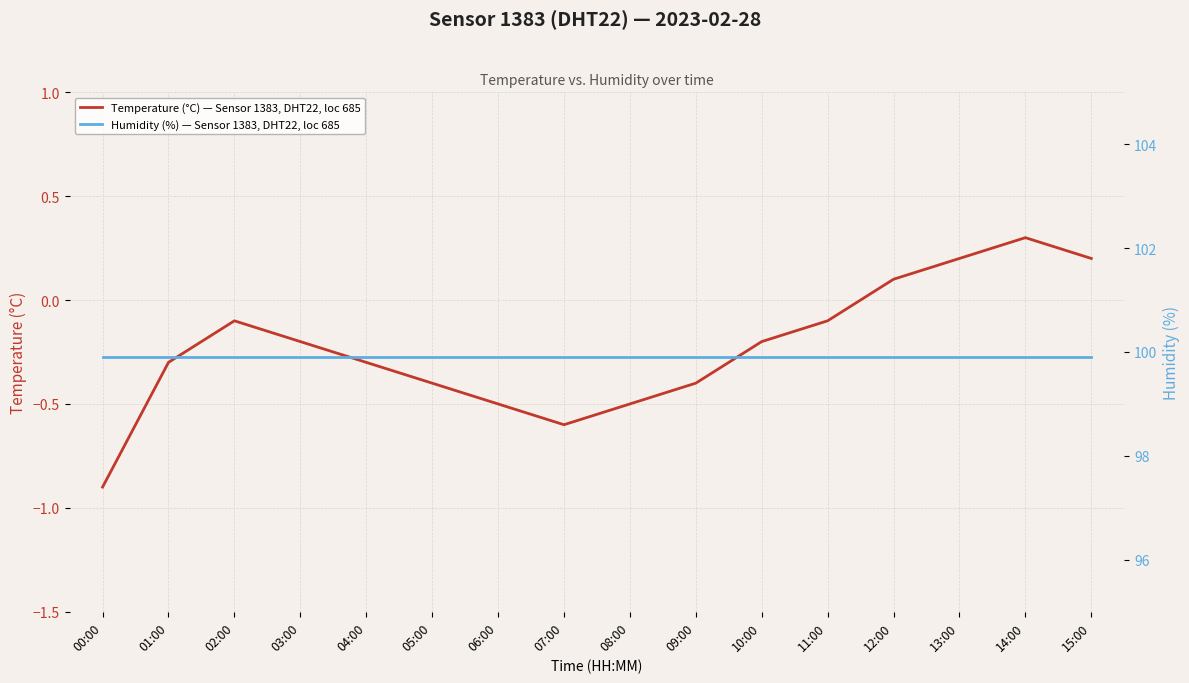

What is the sum of the Humidity (%) — Sensor 1383, DHT22, loc 685 values at 00:00 and 12:00?

199.8